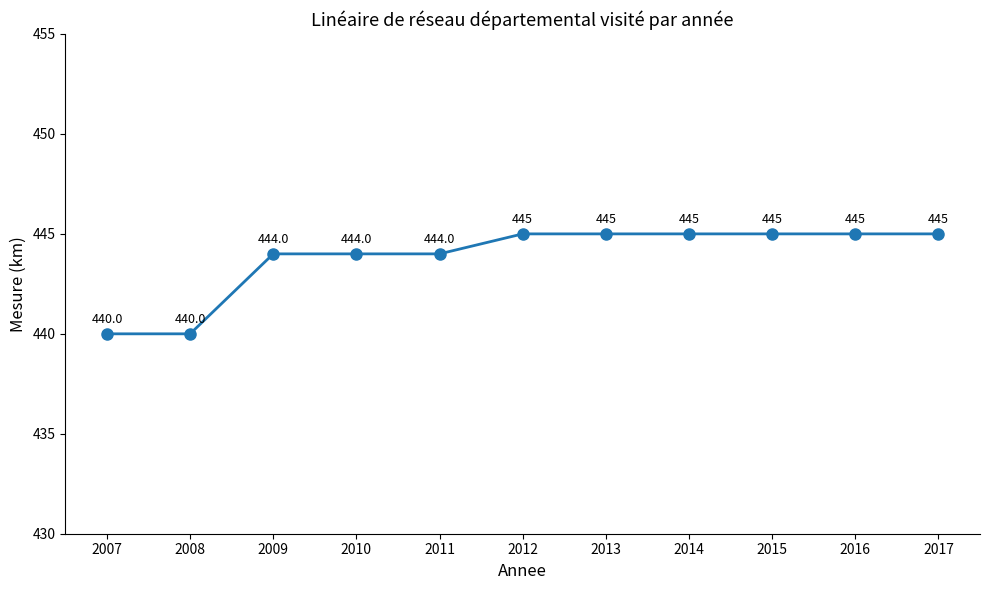

What is the difference between the maximum and minimum values?

5